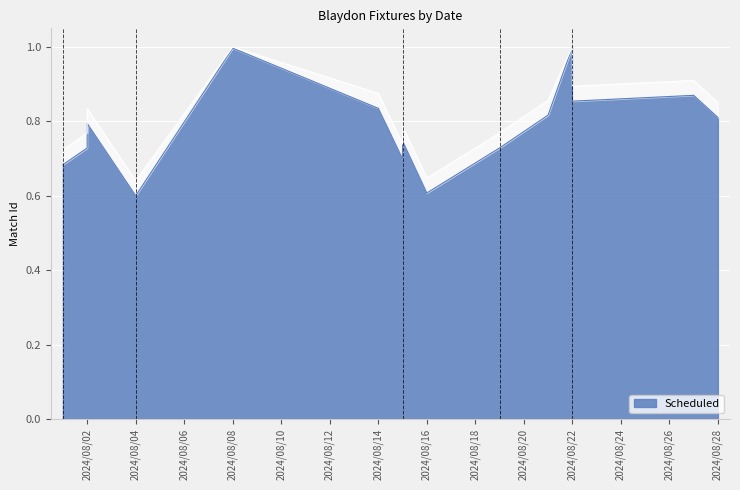

Where is the data nearest to the value 0?

2024/08/04